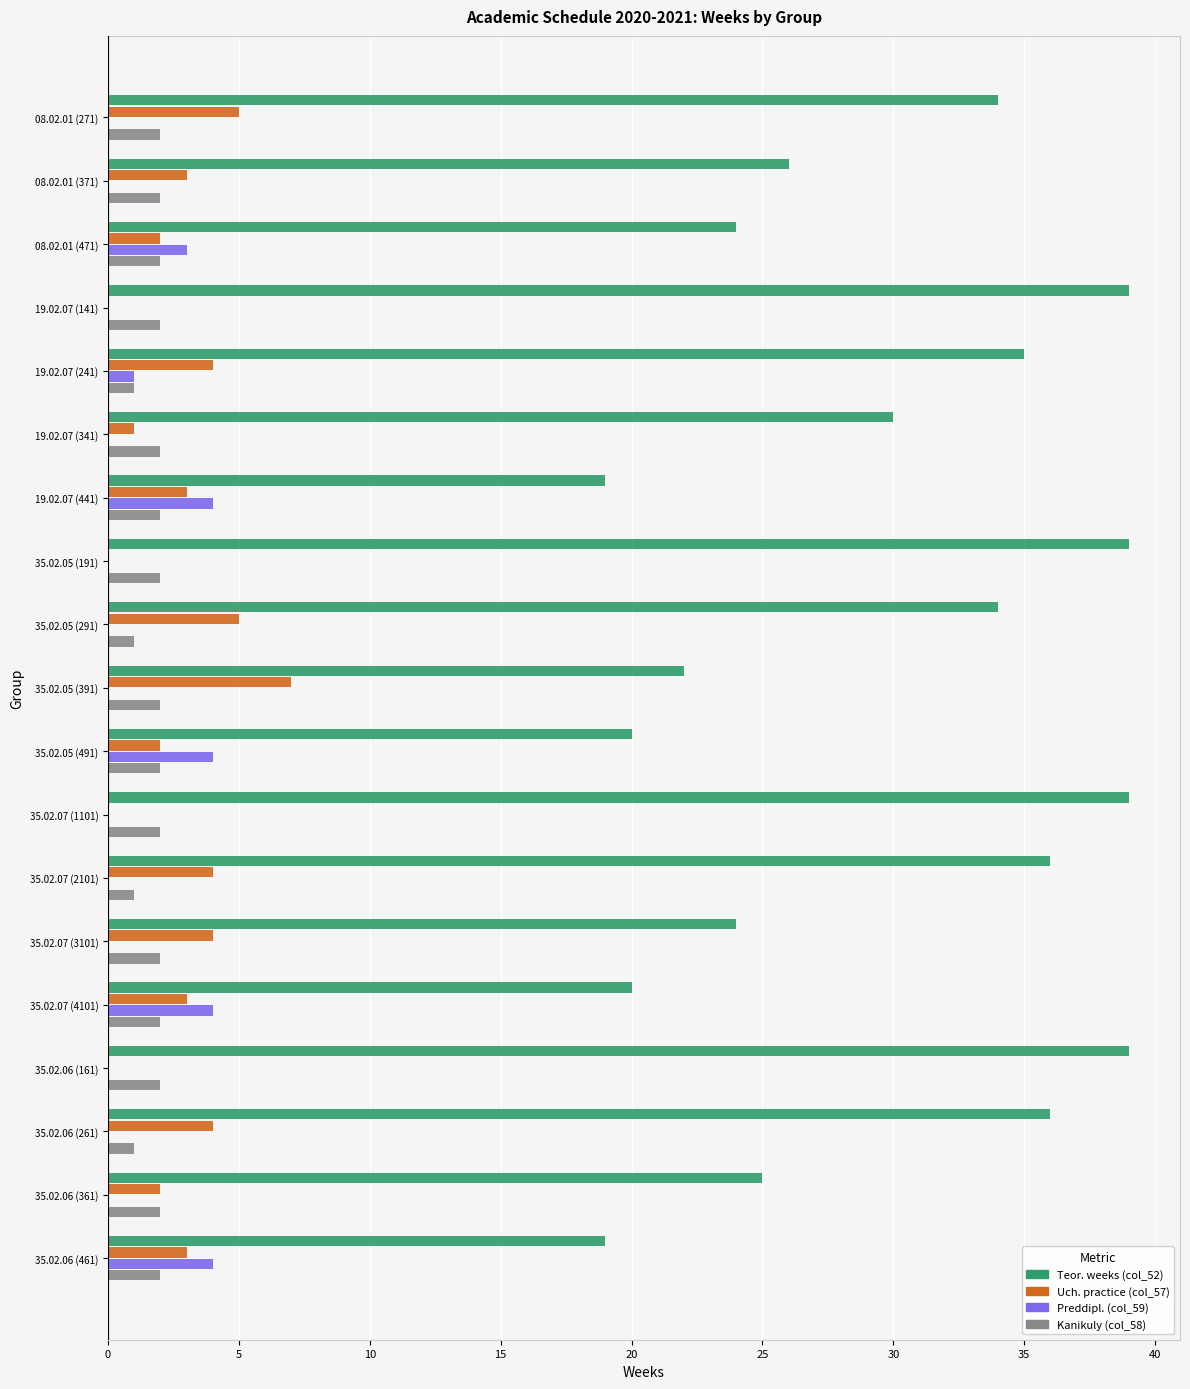

What is the sum of all Kanikuly (col_58) values?

34